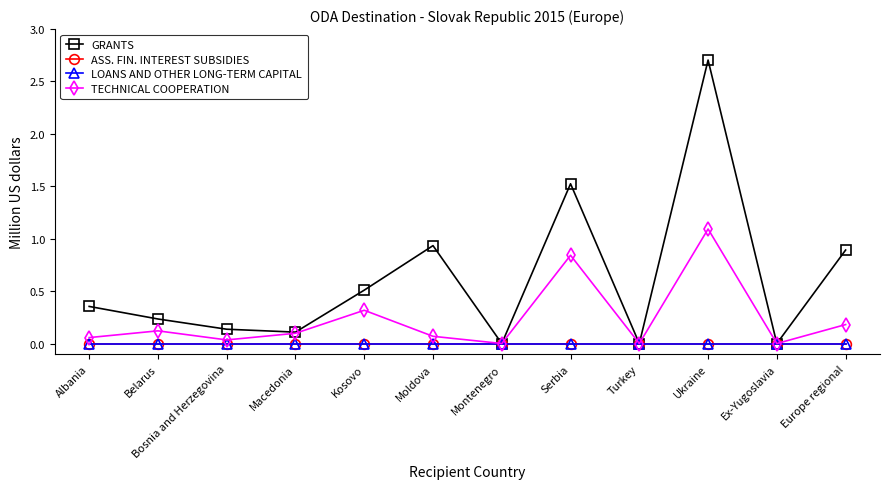

At which label does TECHNICAL COOPERATION reach its minimum?

Montenegro